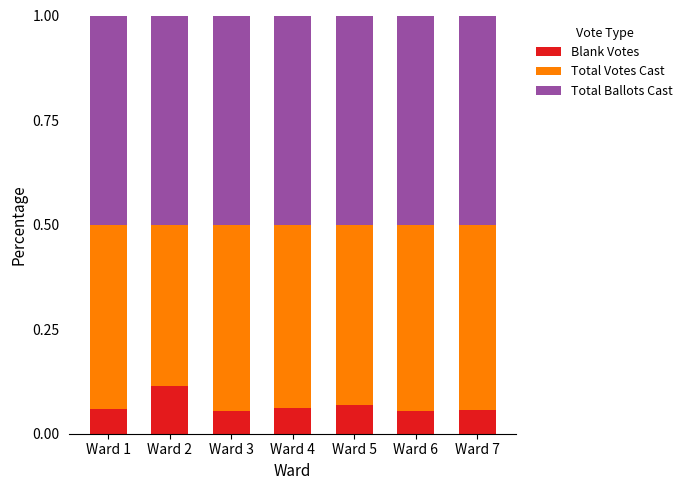

At which label does Blank Votes reach its peak?

Ward 2